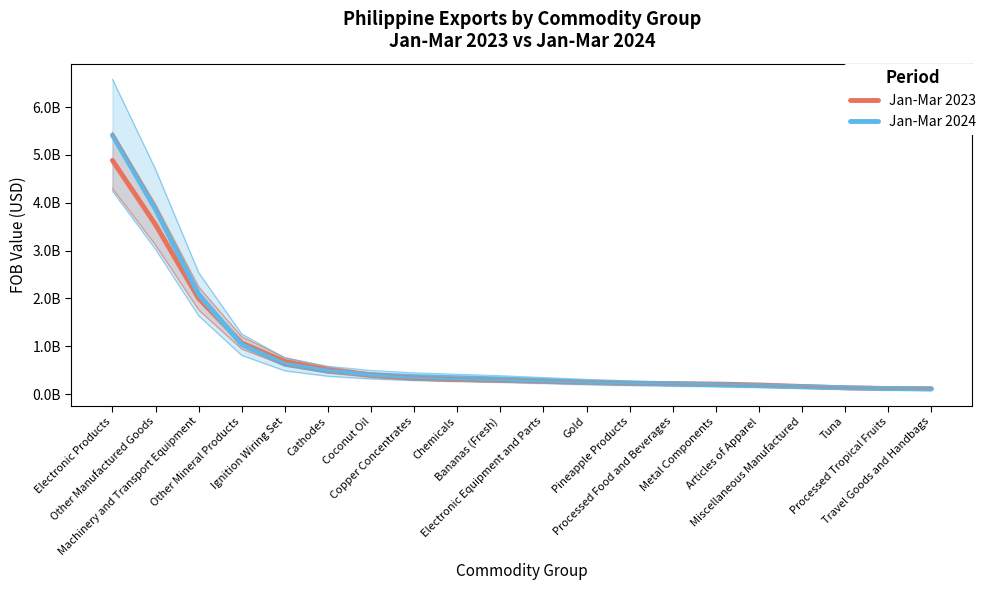

What is the average value of the Jan-Mar 2024 series?

838467543.0